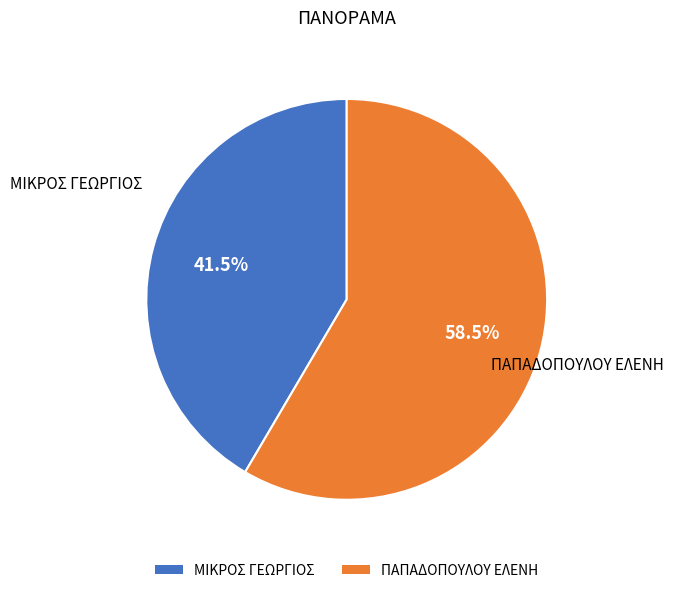

How many slices are in this pie chart?

2